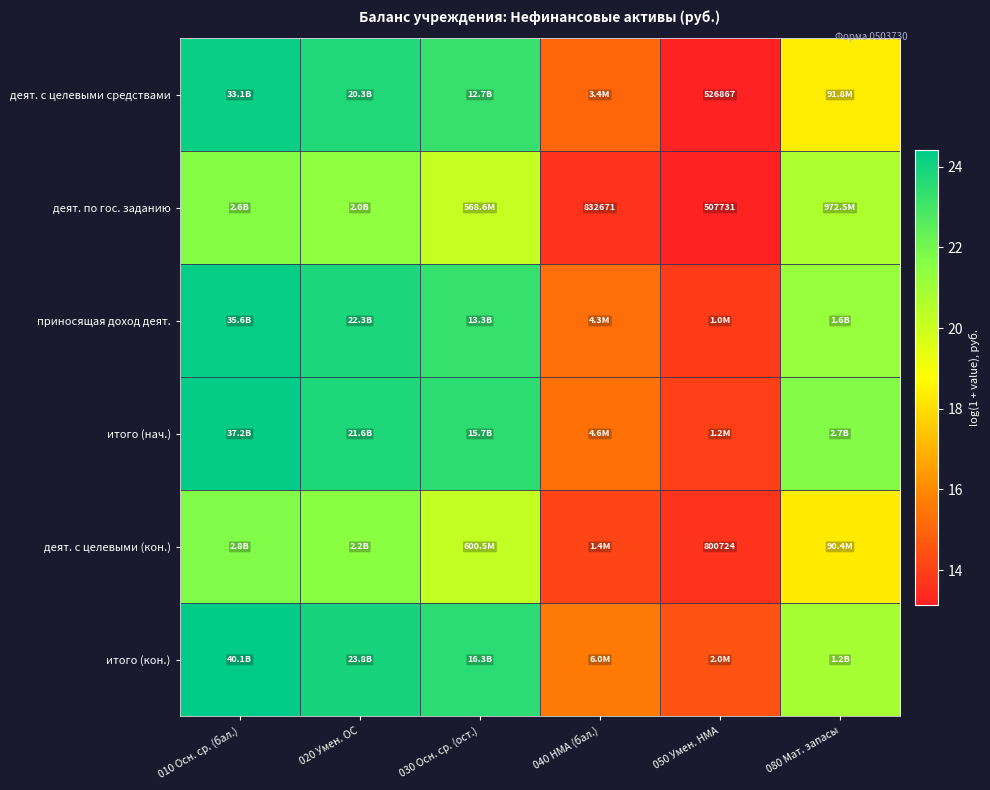

Is it true that деят. с целевыми средствами equals 41.6 at 030 Осн. ср. (ост.)?

False